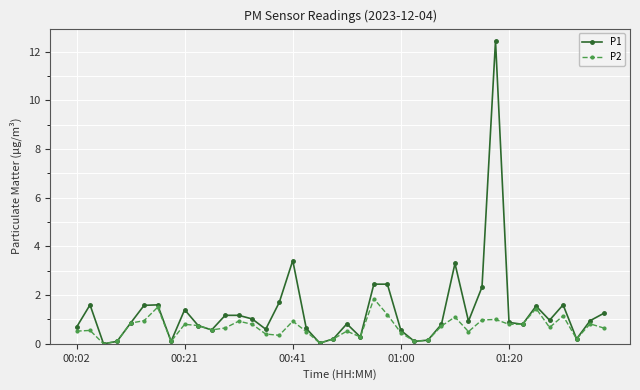

True or false: P1 has more than 0 interior local peaks.

True